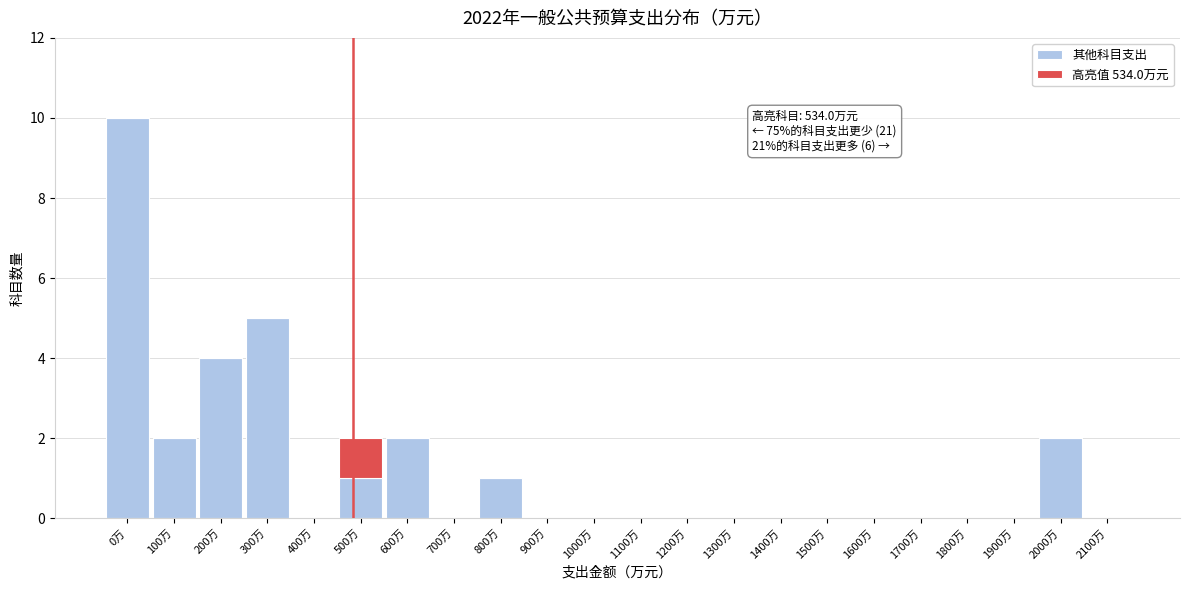

At which category is the sum across all series the highest?

0万